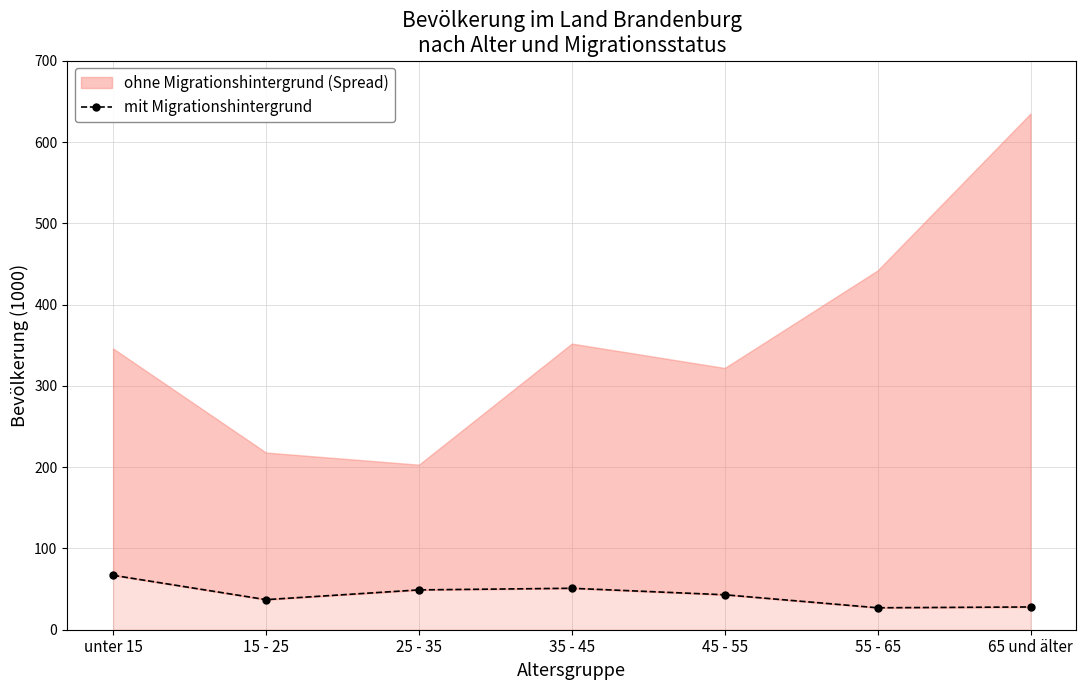

The chart shows a value of 58 at 15 - 25. True or false?

False